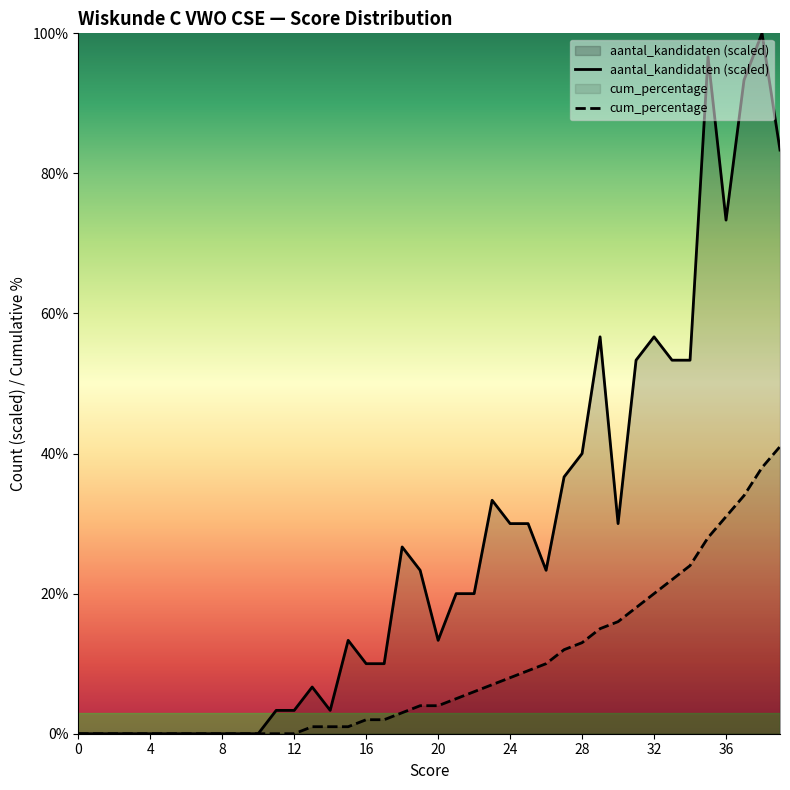

How many interior local peaks does the aantal_kandidaten (scaled) series have?

8